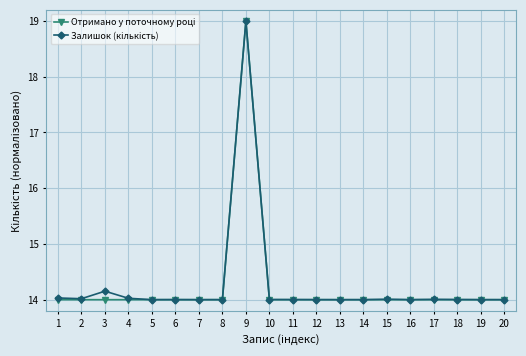

What is the smallest value displayed?

14.0